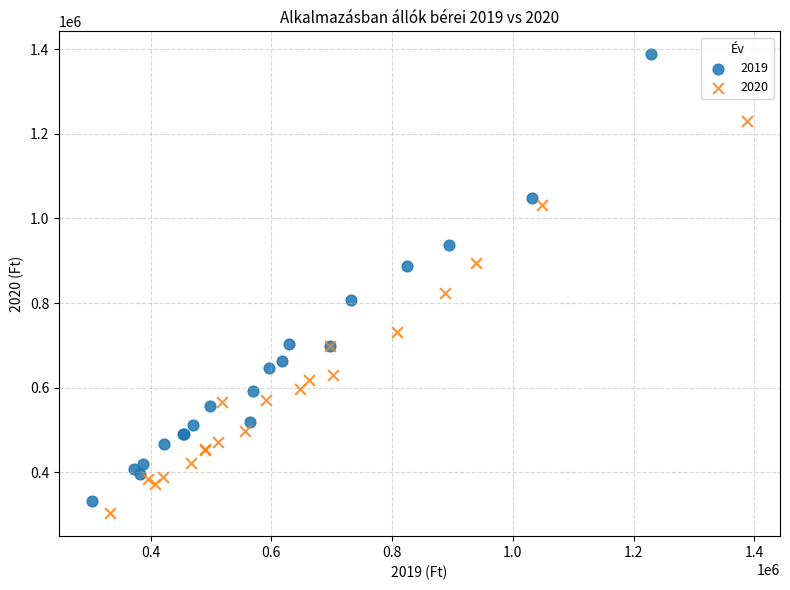

Which series reaches the maximum Y coordinate?

2019